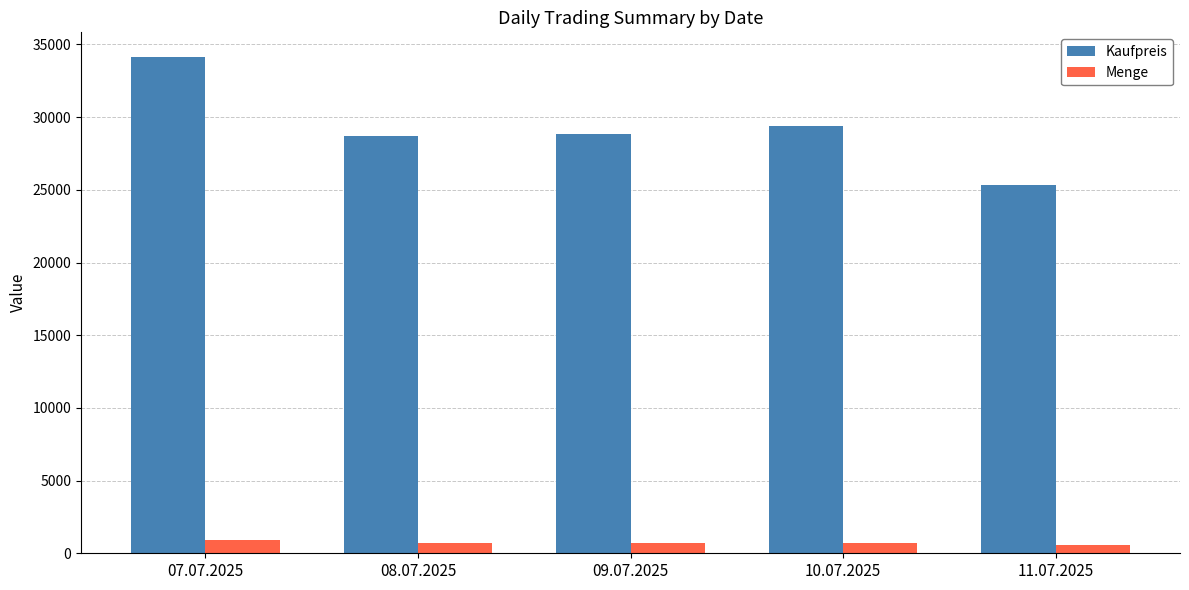

What is the label of the 2nd bar from the right?

10.07.2025